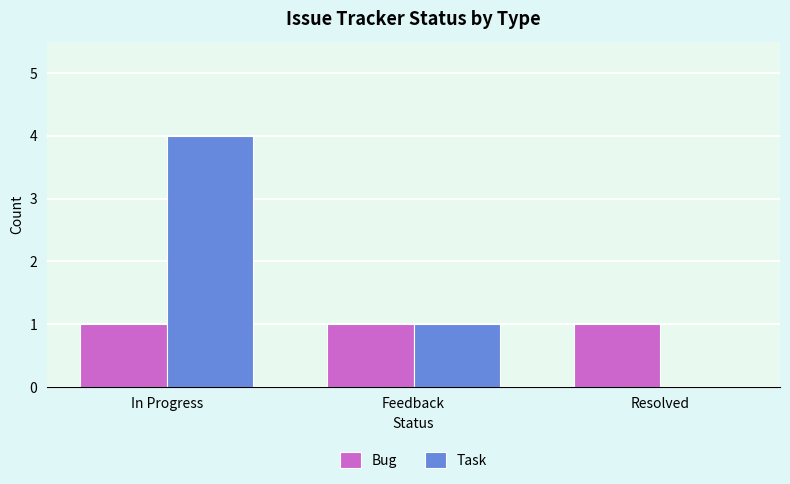

At which label is Task closest to 2?

Feedback